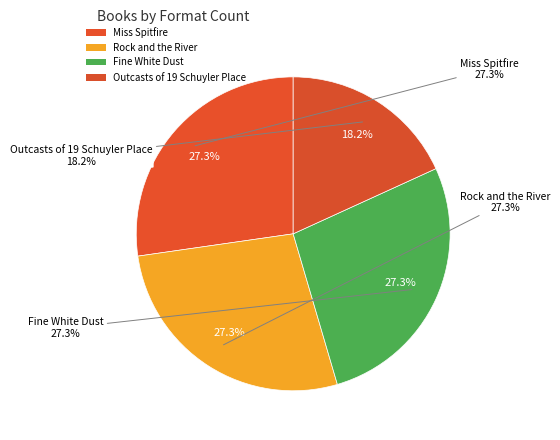

How many segments does this pie chart have?

4